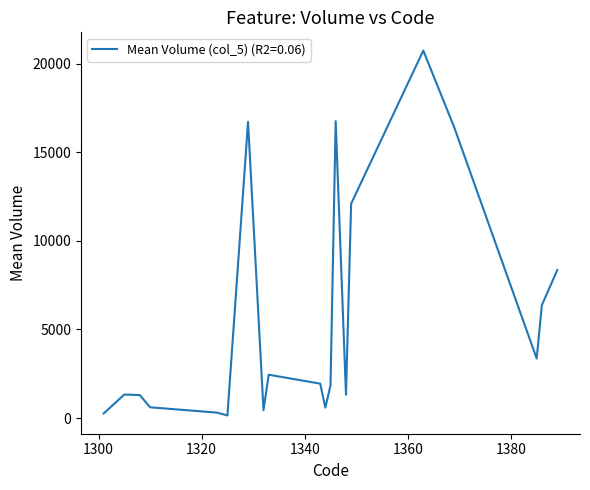

What is the greatest value displayed?

20730